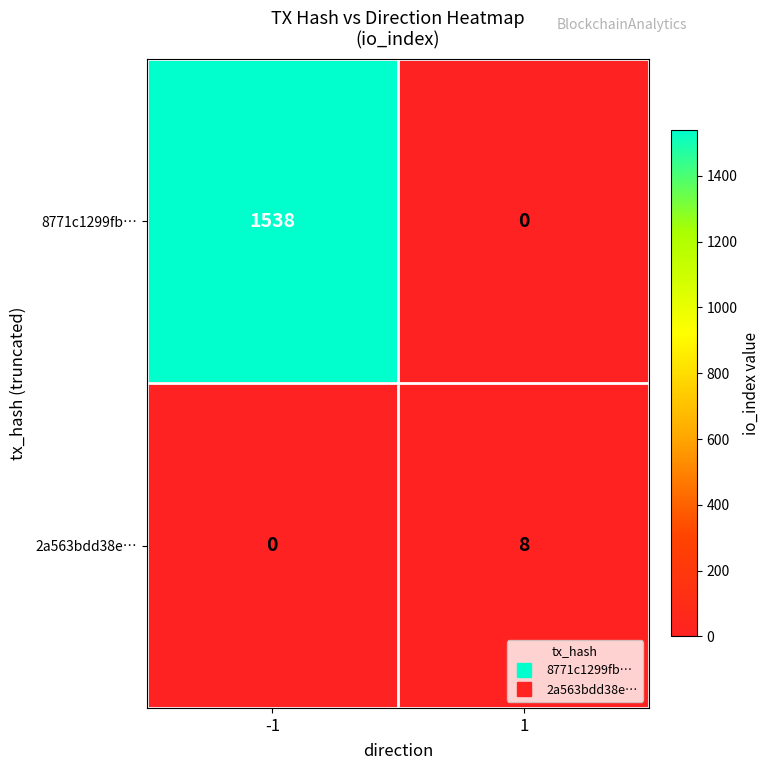

The 8771c1299fb… series shows 2231 at -1. True or false?

False